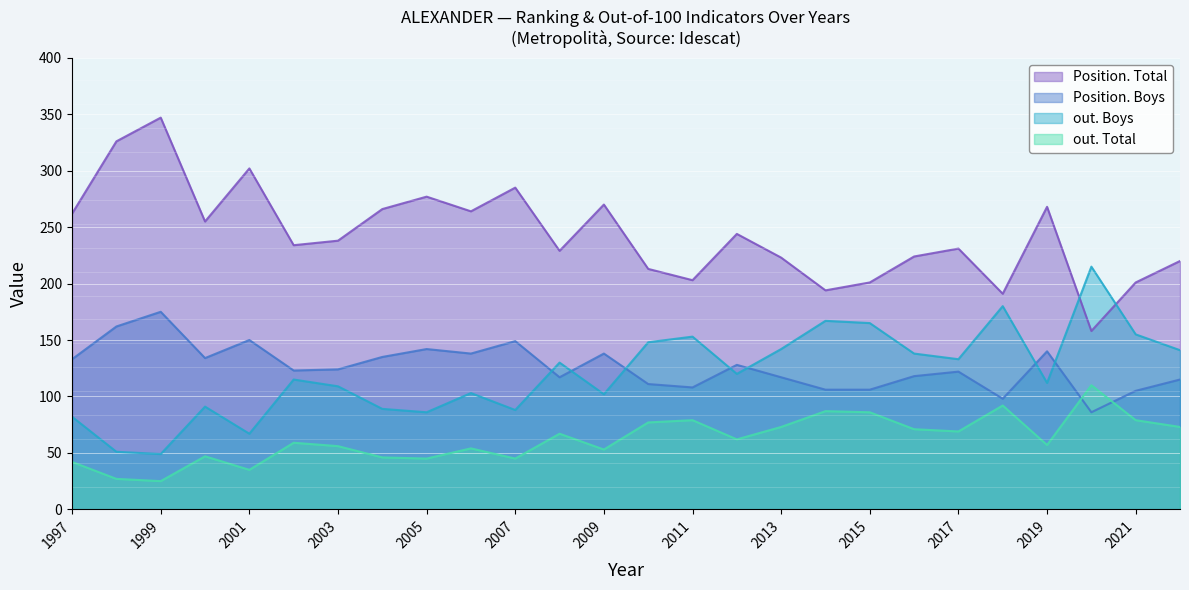

True or false: out. Total and Position. Total cross at least once.

False